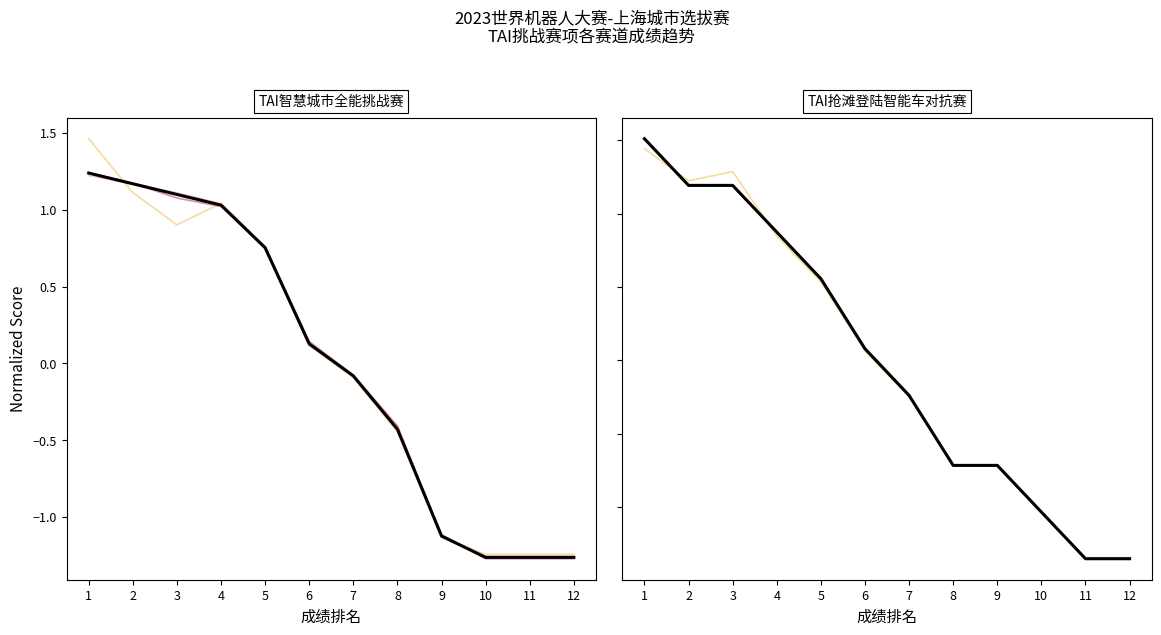

How many intersections are there between TAI智慧城市全能挑战赛(小学组) and TAI抢滩登陆智能车对抗赛(小学组)?

3